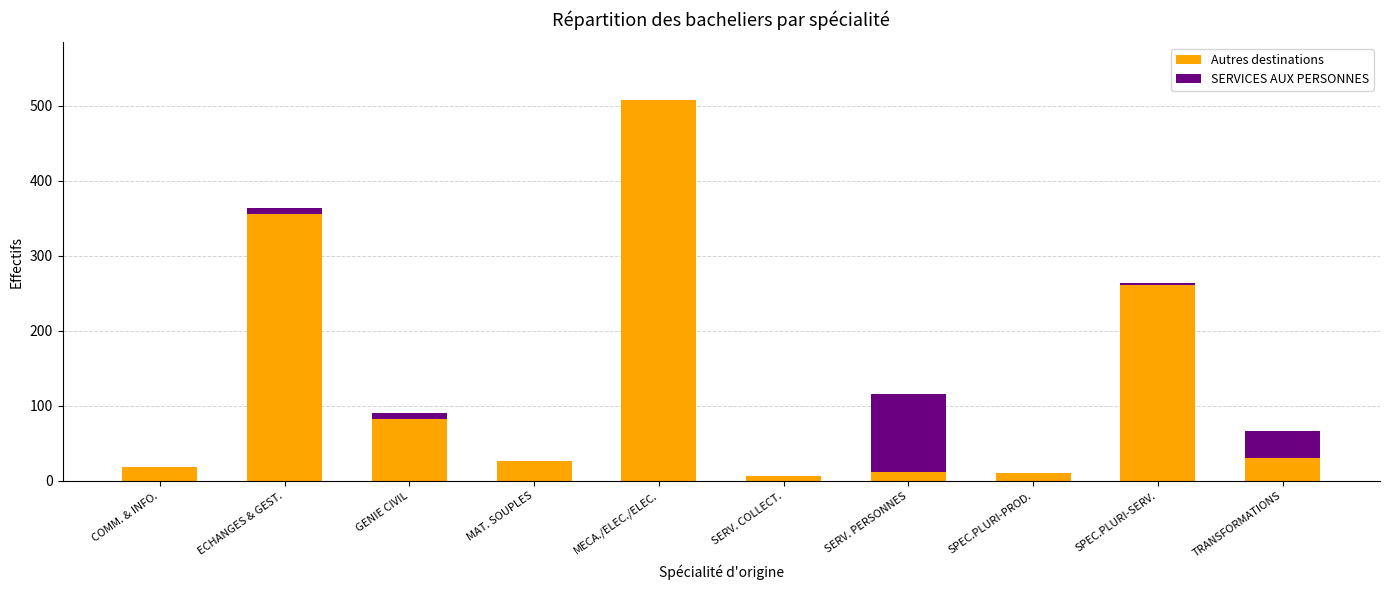

Which category has the highest value in the Autres destinations series?

MECA./ELEC./ELEC.